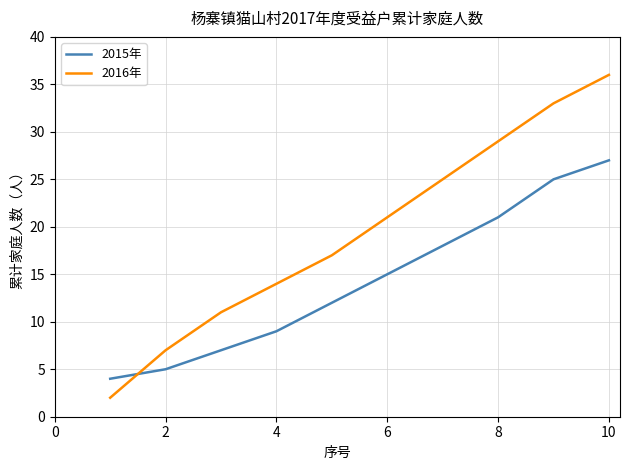

Which series has the widest spread of values?

2016年